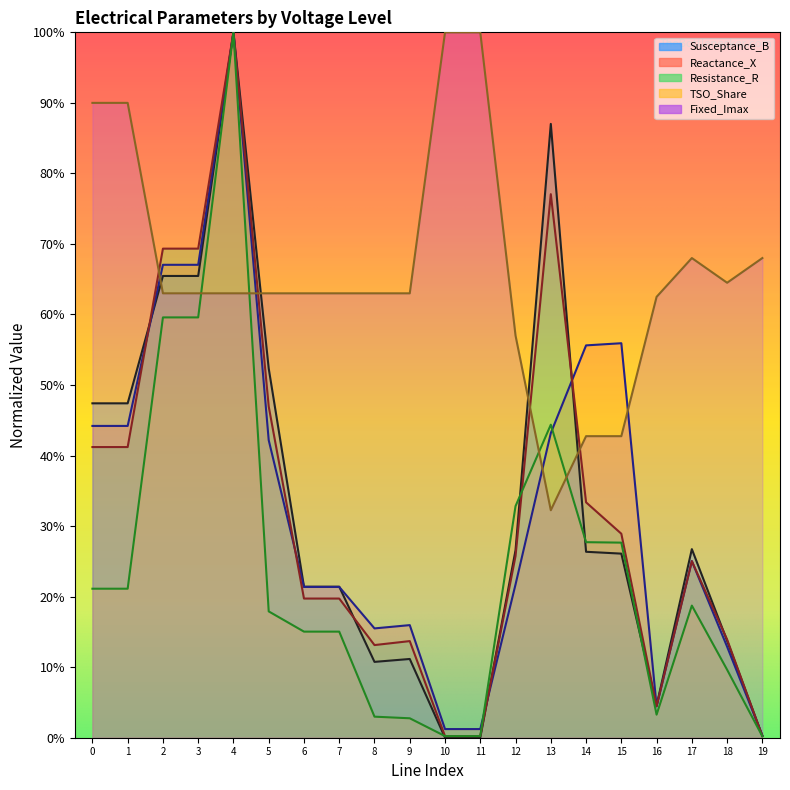

What is the difference between the highest and lowest values at 380?

0.7